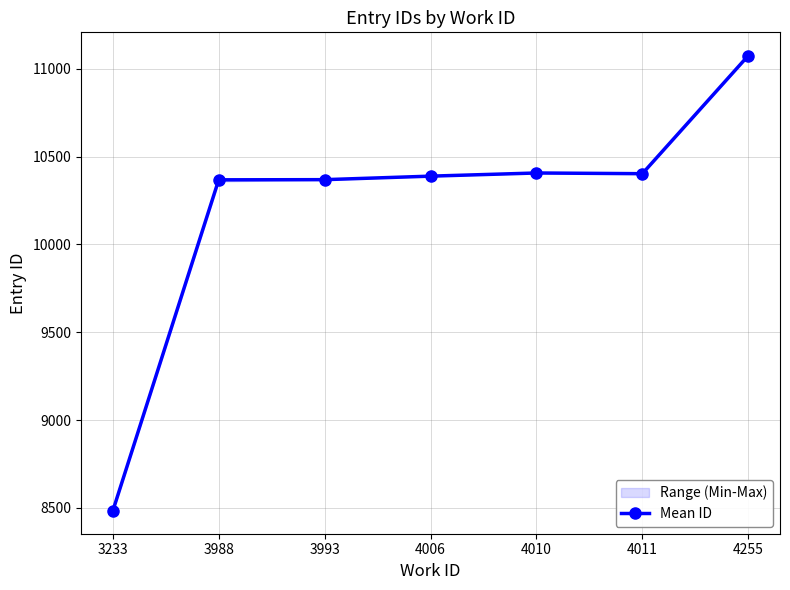

What is the value of the 3rd point from the left?

10369